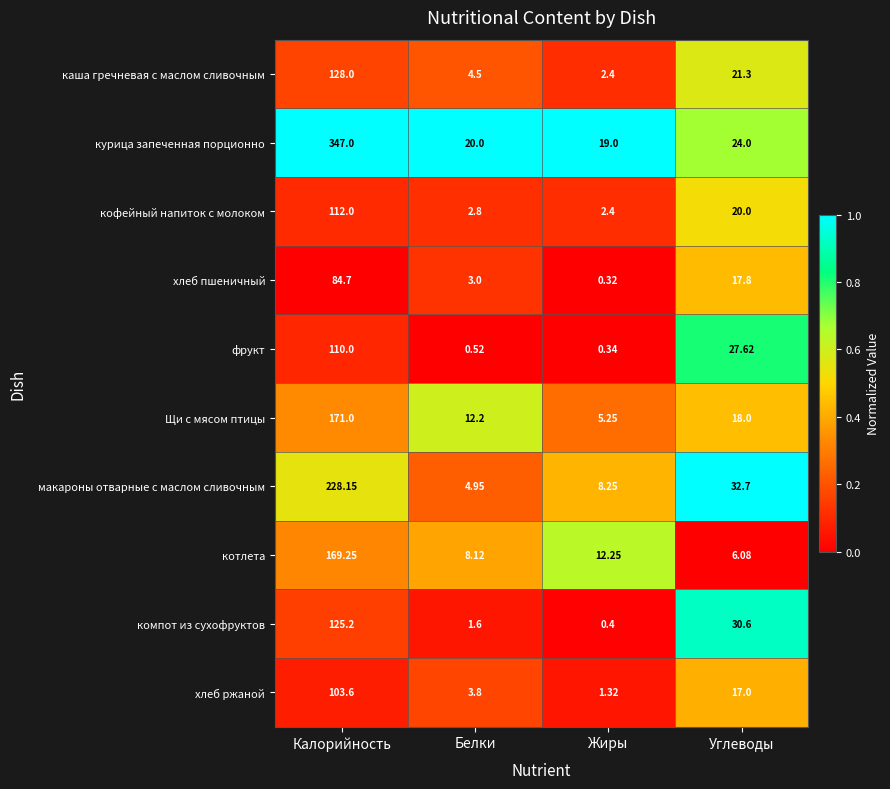

Which label corresponds to the largest value in the chart?

Калорийность